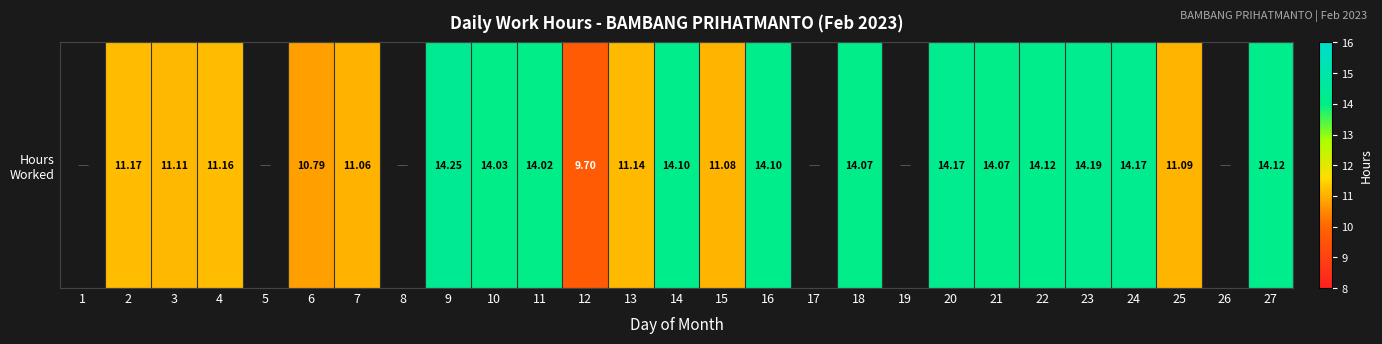

Which has a higher value, 3 or 20?

20